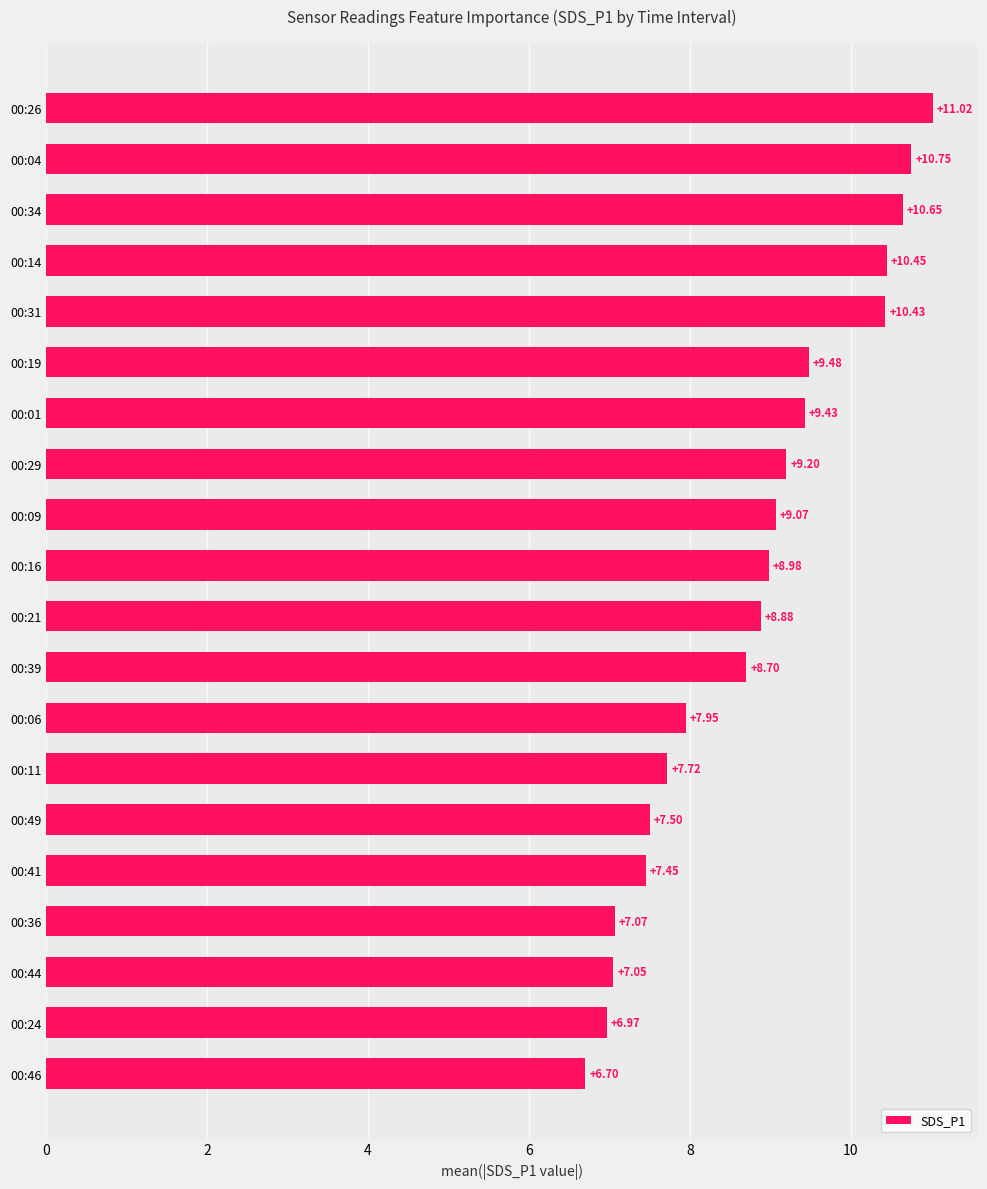

List the labels in order of value, largest first.

00:26, 00:04, 00:34, 00:14, 00:31, 00:19, 00:01, 00:29, 00:09, 00:16, 00:21, 00:39, 00:06, 00:11, 00:49, 00:41, 00:36, 00:44, 00:24, 00:46